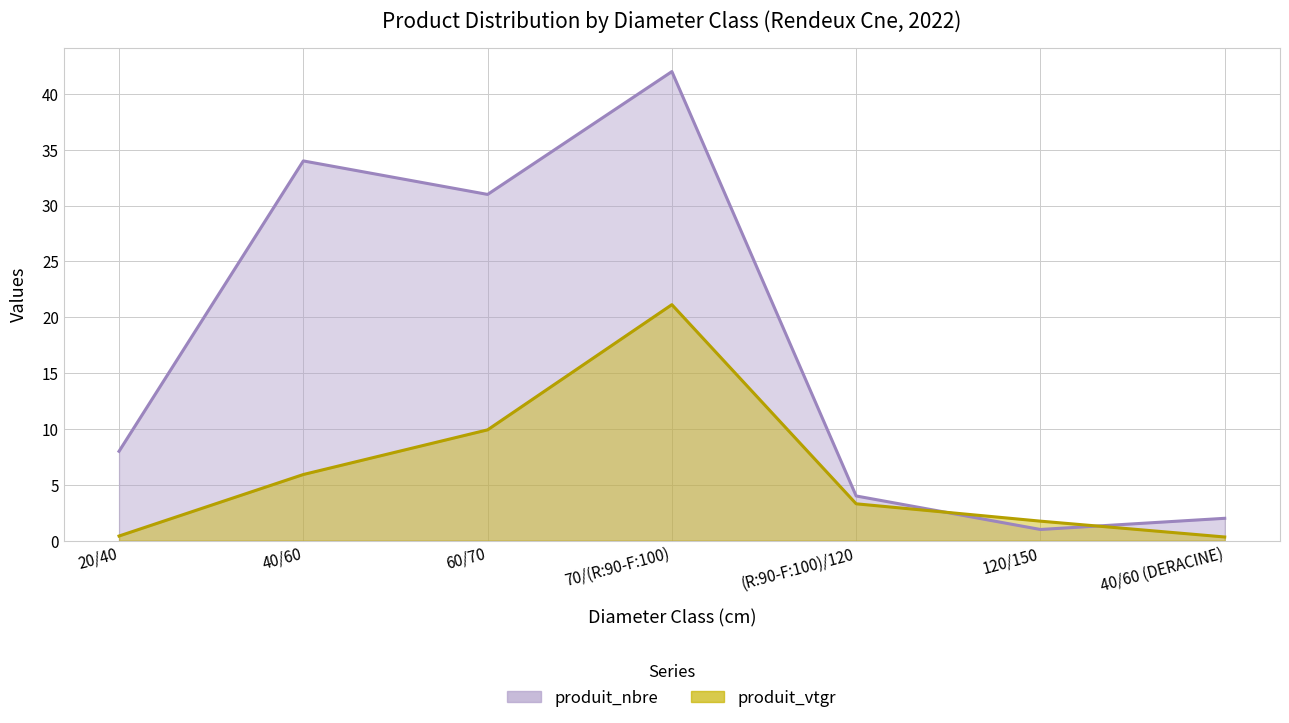

At which label is produit_nbre closest to 21?

60/70